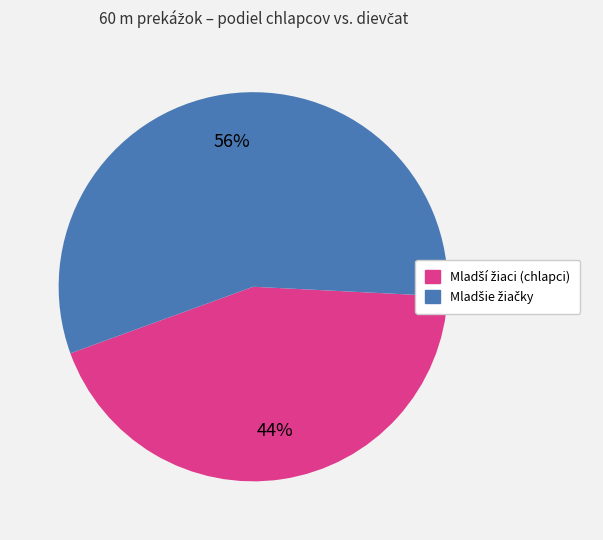

Does any single category account for the majority?

Yes